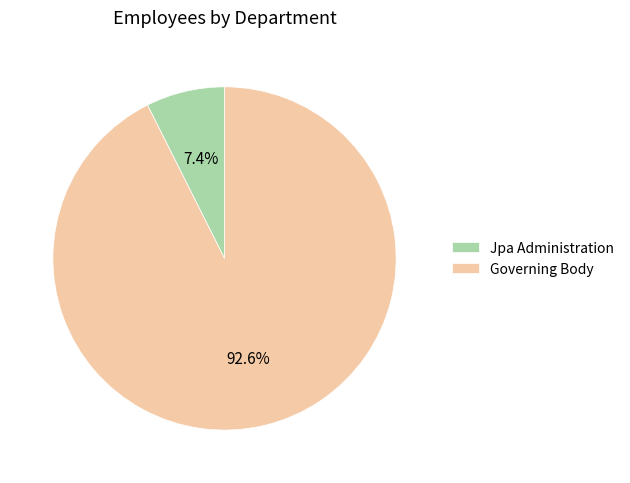

Count the number of slices in the pie.

2